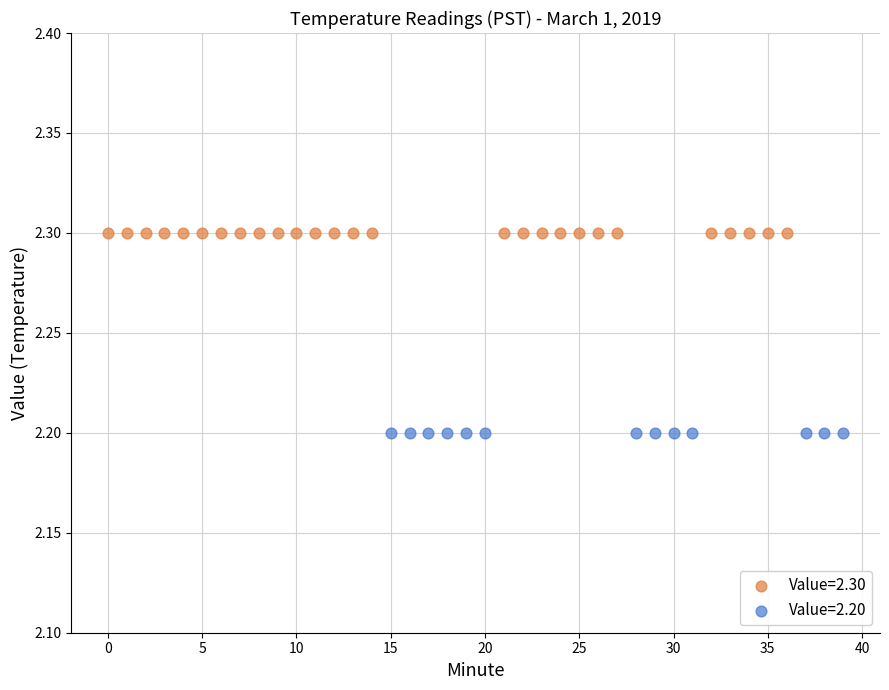

Which series reaches the minimum Y coordinate?

Value=2.20